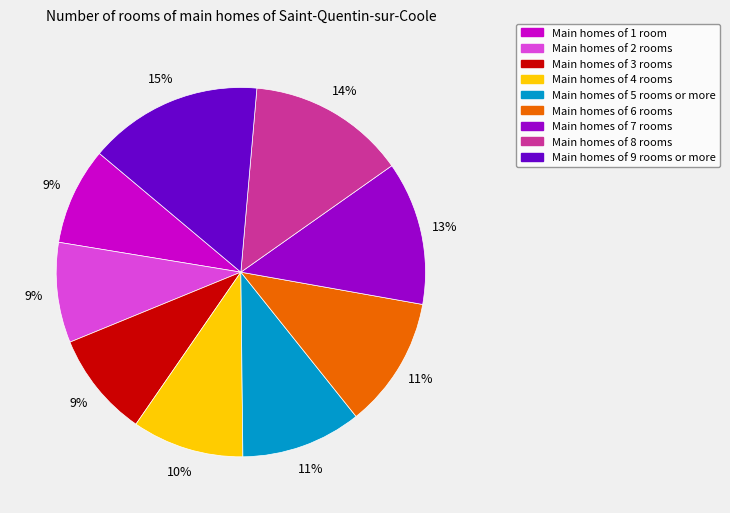

Is there any slice that represents more than half of the pie?

No